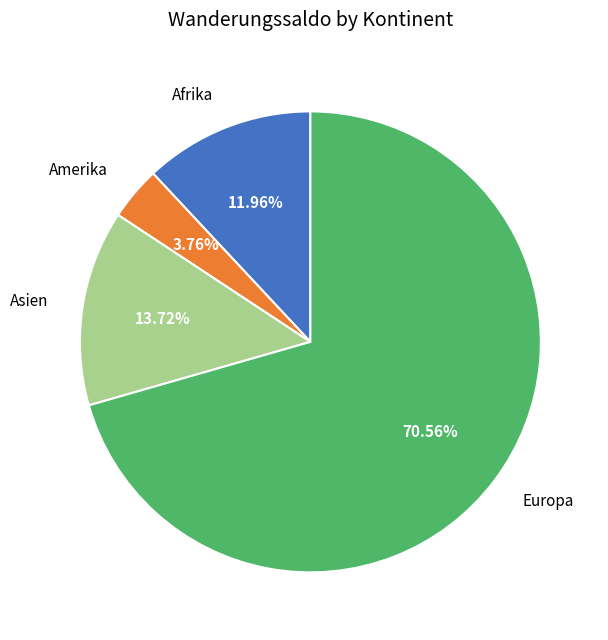

Which slice is the smallest?

Amerika